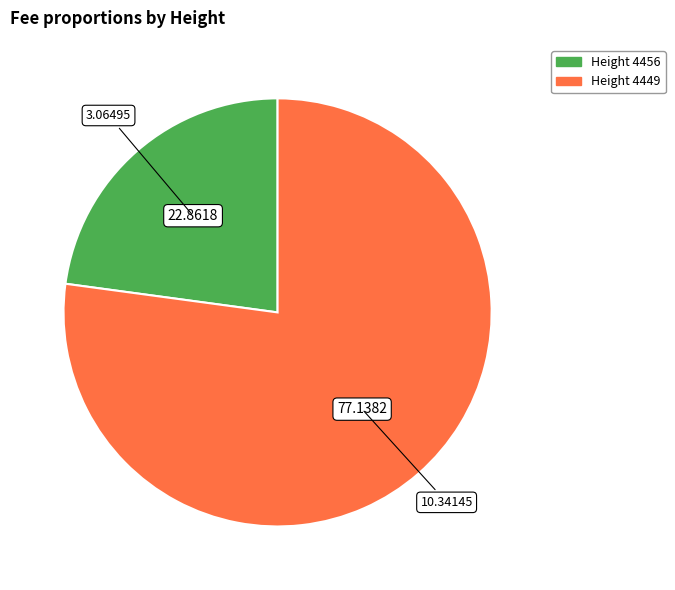

Rank the categories by value from lowest to highest.

Height 4456, Height 4449